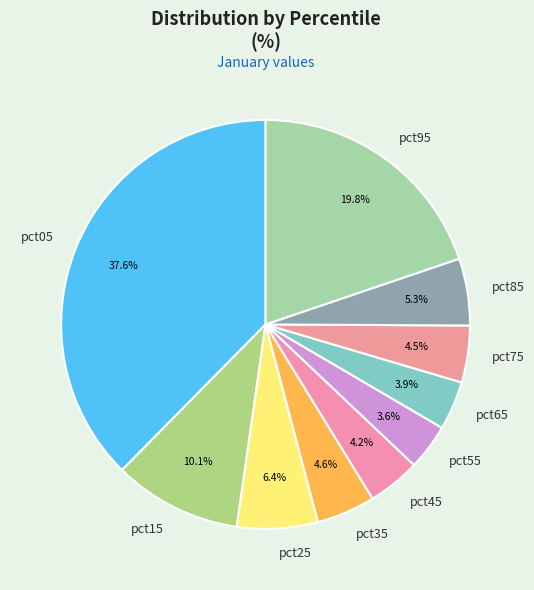

To the nearest percent, what is the combined percentage of pct95 and pct85?

25%